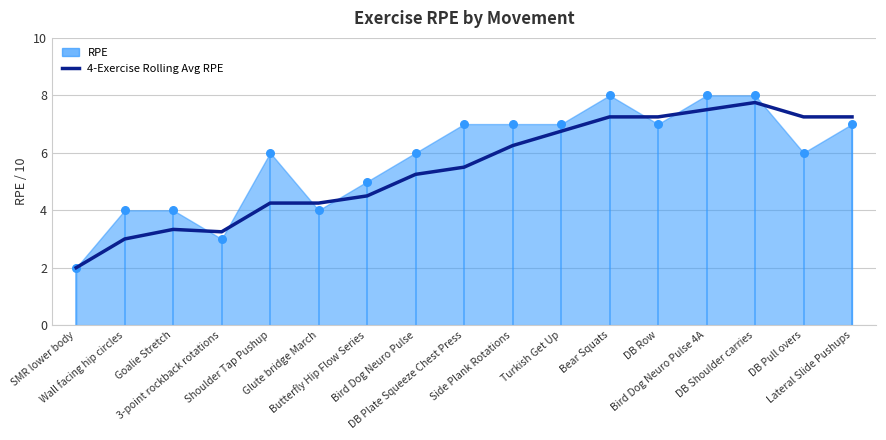

What is the ratio of the value at Side Plank Rotations to the value at Bird Dog Neuro Pulse 4A?

0.8